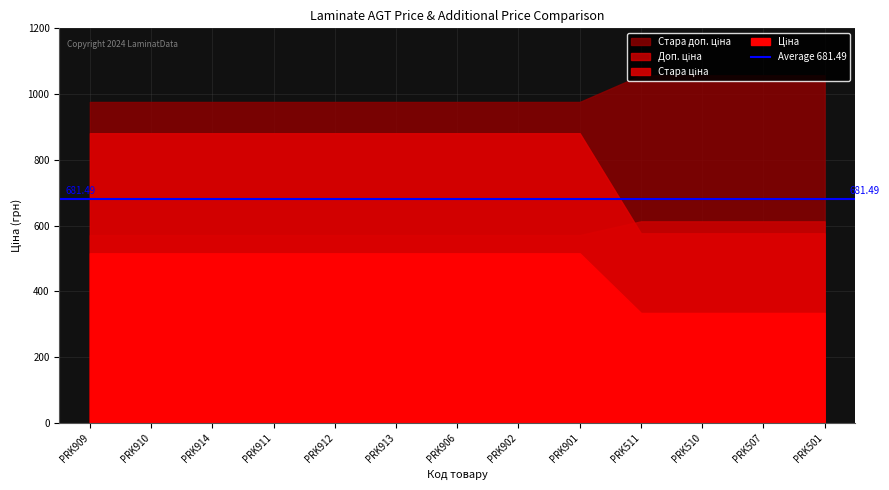

The Доп. ціна series shows 571.0 at PRK901. True or false?

True